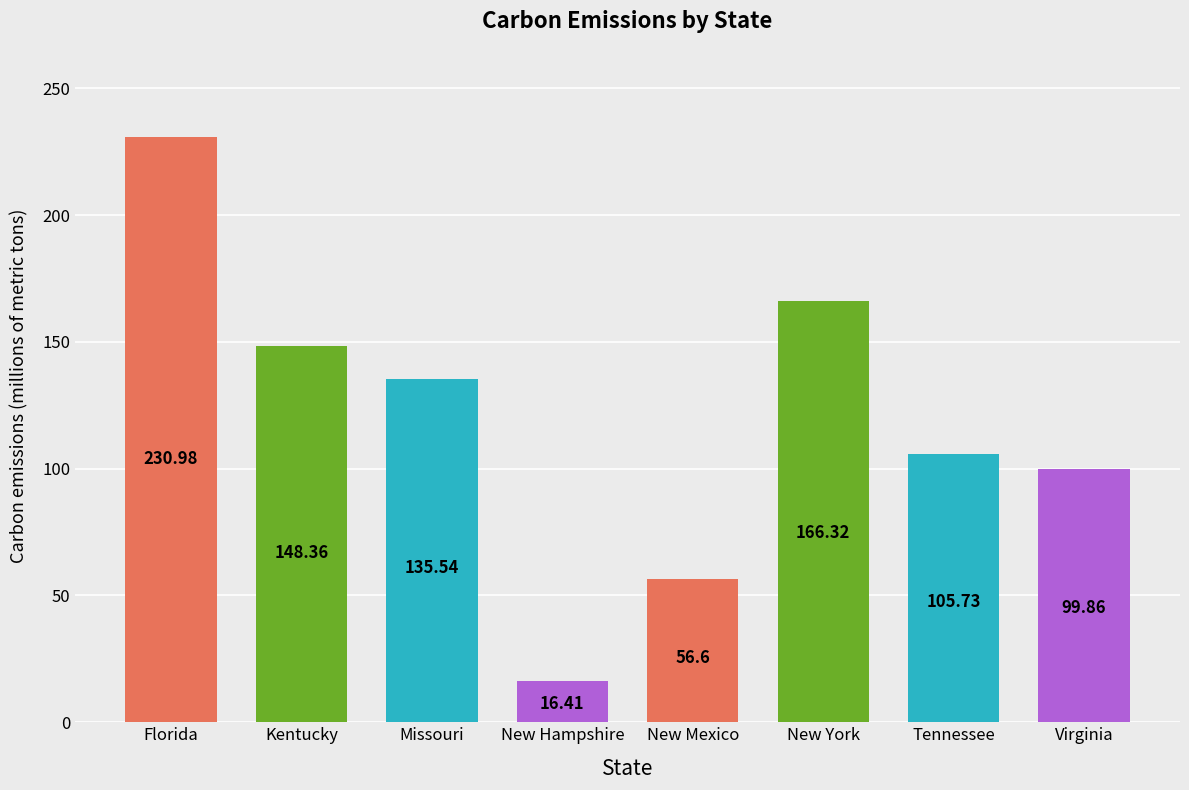

What is the ratio of the value at Kentucky to the value at New York?

0.9